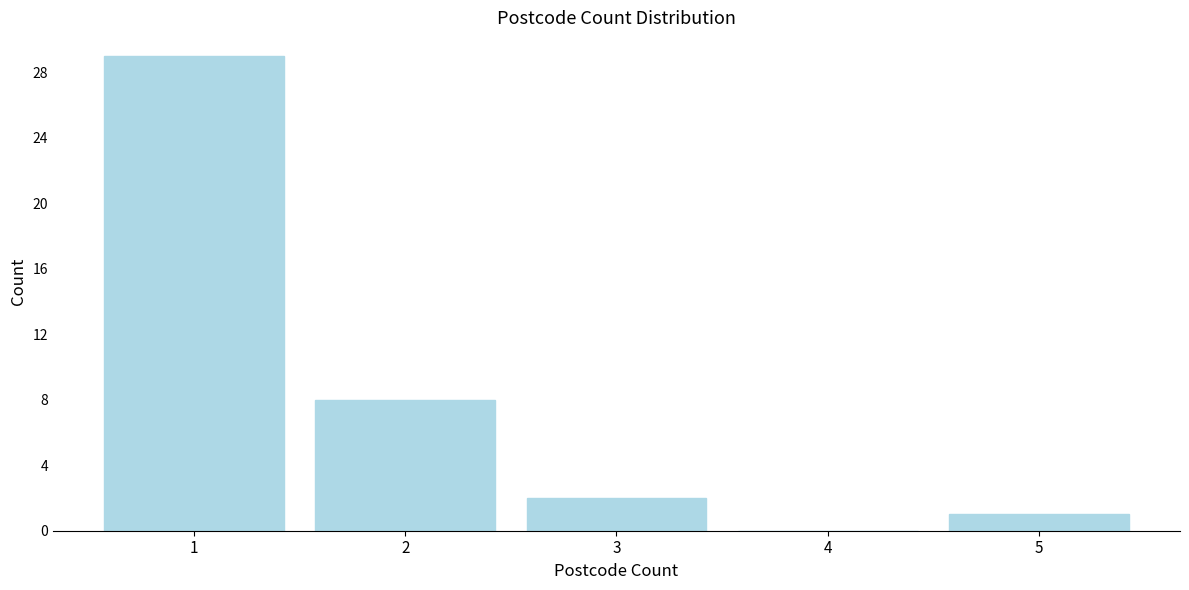

Reading left to right, transcribe all the data shown in this chart.

1=29	2=8	3=2	4=0	5=1